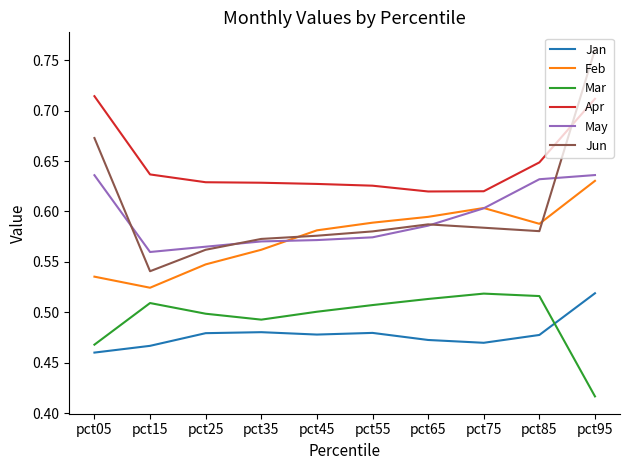

True or false: May and Apr cross at least once.

False